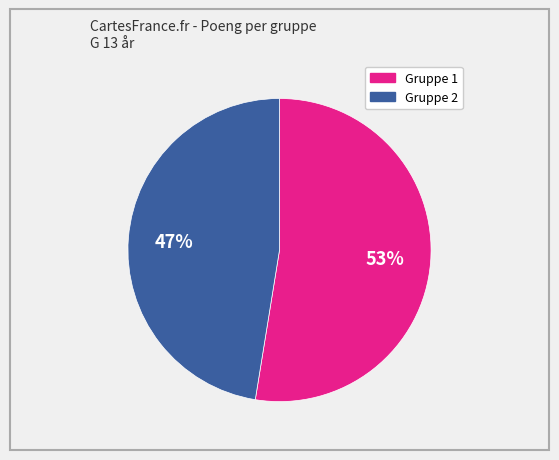

To the nearest percent, what is the average slice percentage?

50%